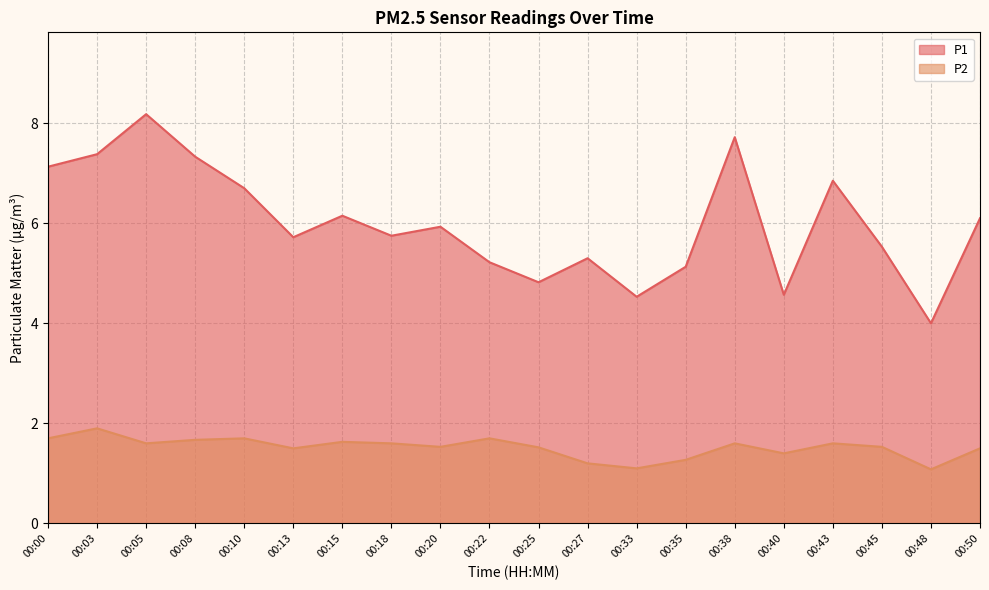

Between 00:08 and 00:35, which series saw the biggest shift?

P1